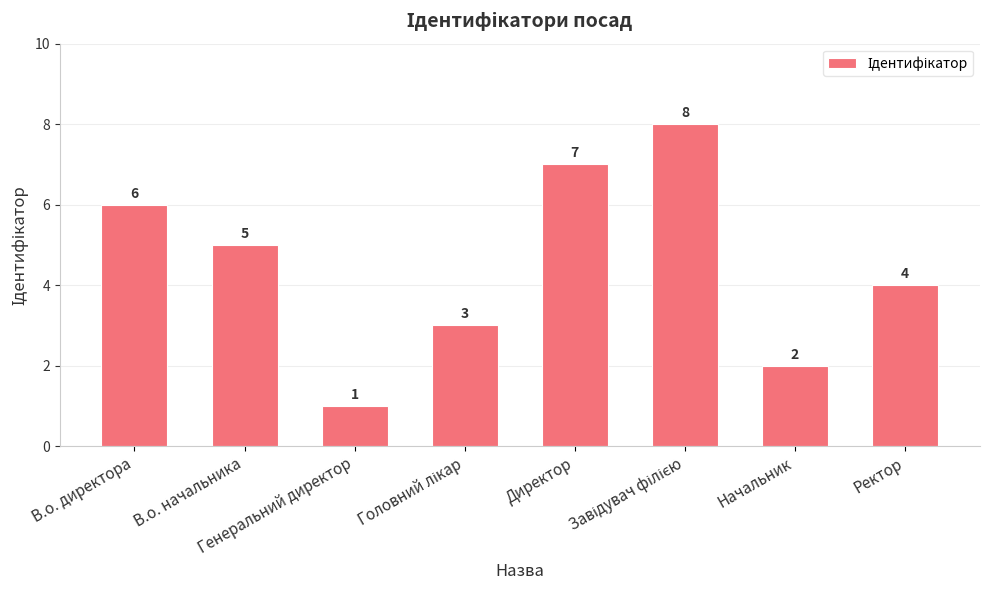

Read the value at В.о. директора.

6